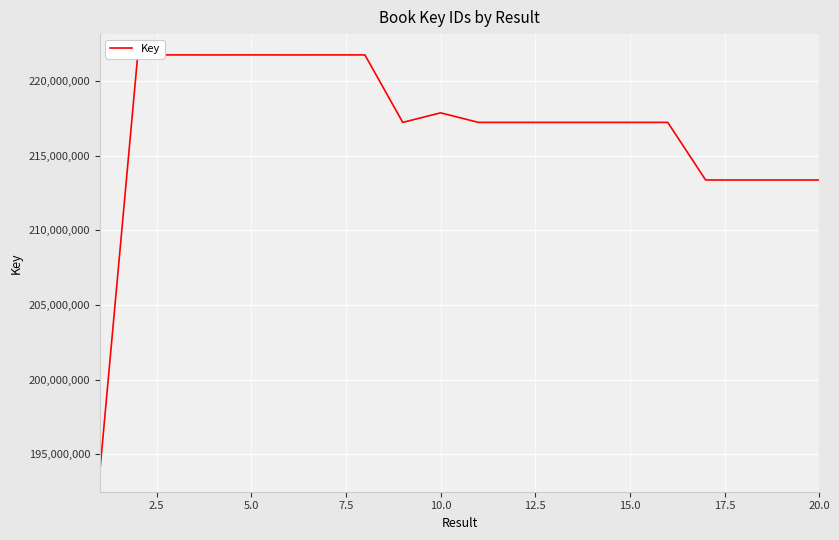

What is the maximum value shown in the chart?

221735345